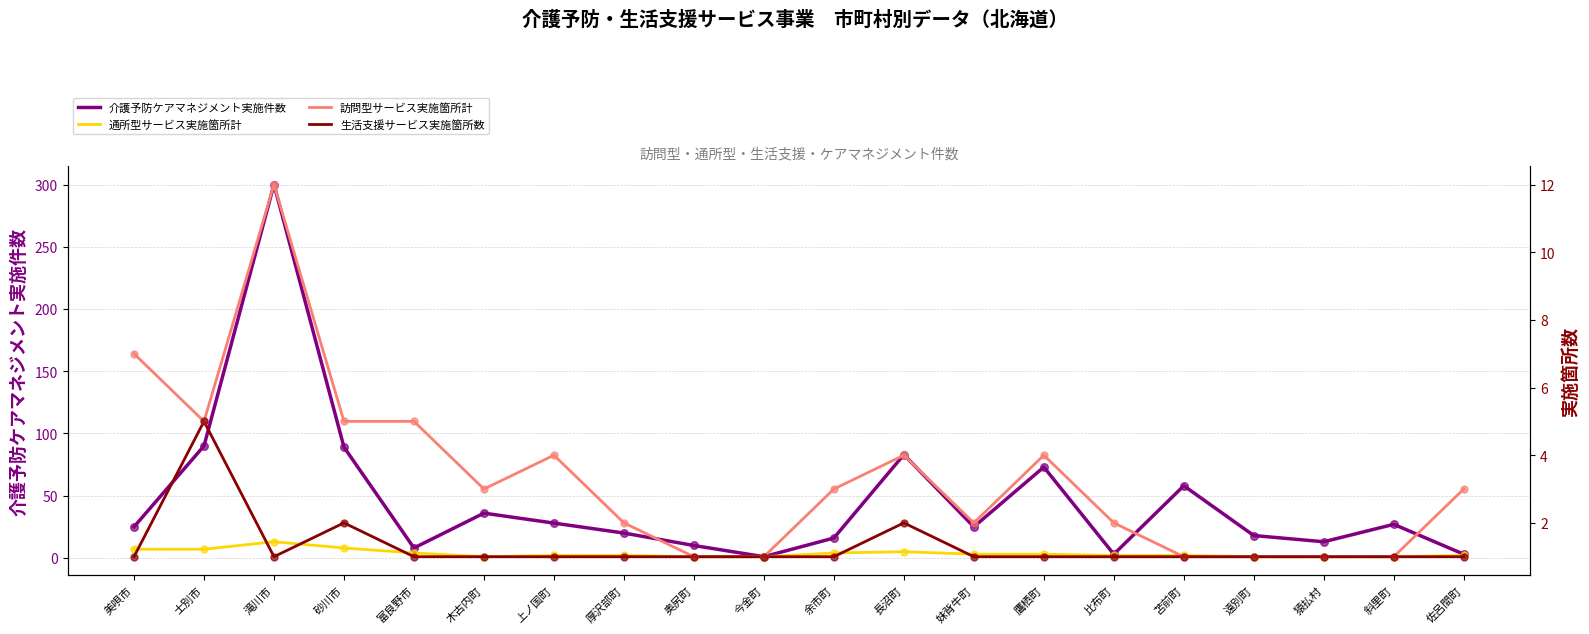

Which series has the largest total across all categories?

介護予防ケアマネジメント実施件数